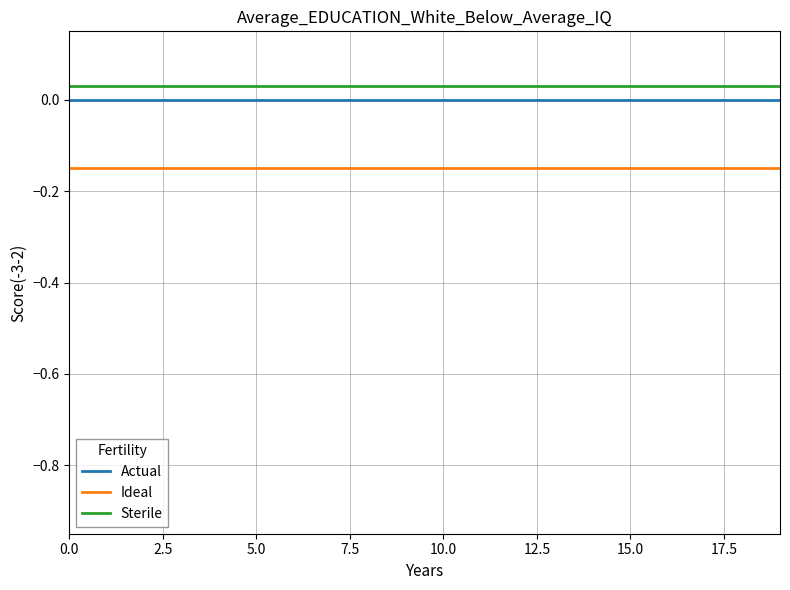

True or false: Actual and Sterile cross at least once.

False